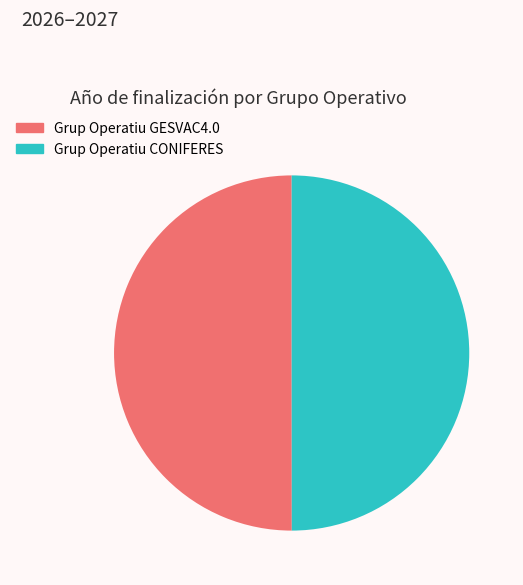

Count the number of slices in the pie.

2